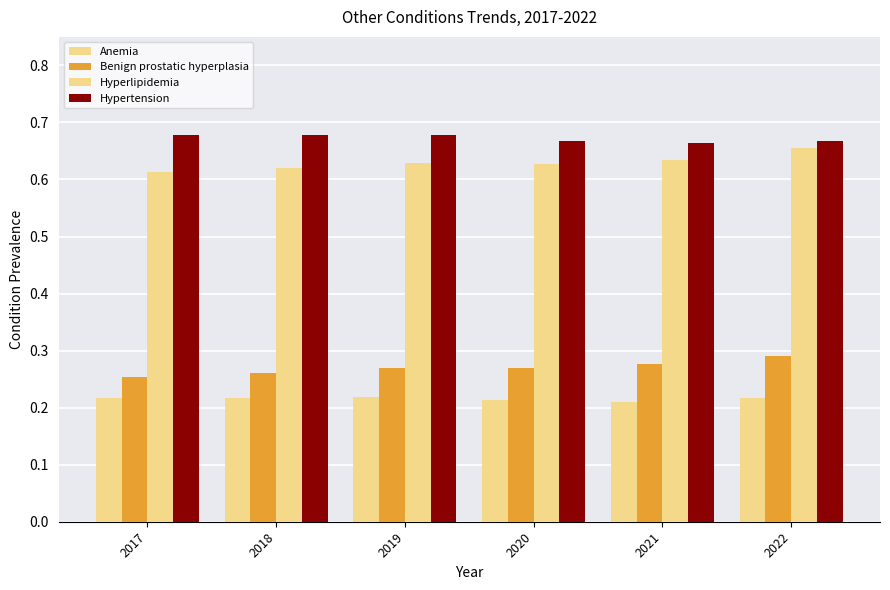

At which category is the sum across all series the highest?

2022